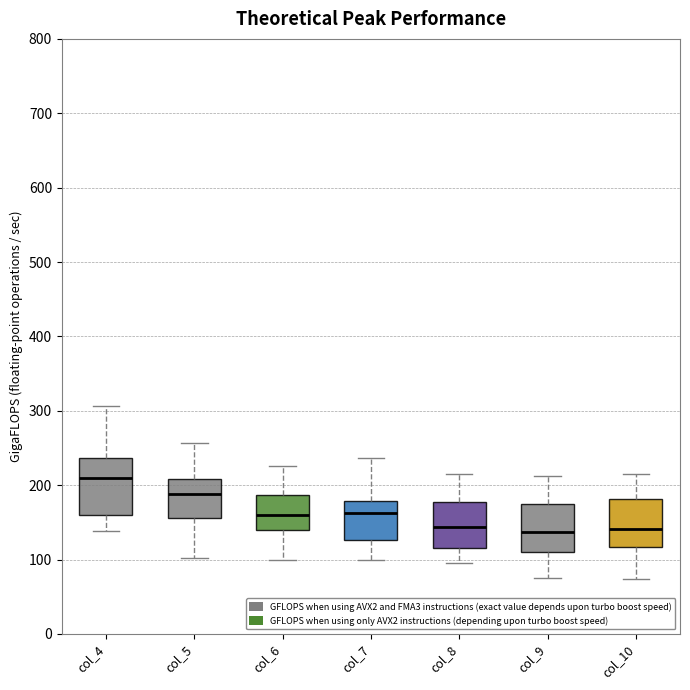

Reading left to right, read every box against the y-axis: the position of its median line, the range the box covers, and the ends of its whiskers. The values are not printed on the chart, so give them approximately, as read against the axis.

col_4: median 210, box 160 to 240, whiskers 140 to 310
col_5: median 190, box 160 to 210, whiskers 100 to 260
col_6: median 160, box 140 to 190, whiskers 100 to 230
col_7: median 160, box 130 to 180, whiskers 100 to 240
col_8: median 140, box 120 to 180, whiskers 100 to 220
col_9: median 140, box 110 to 170, whiskers 80 to 210
col_10: median 140, box 120 to 180, whiskers 70 to 220